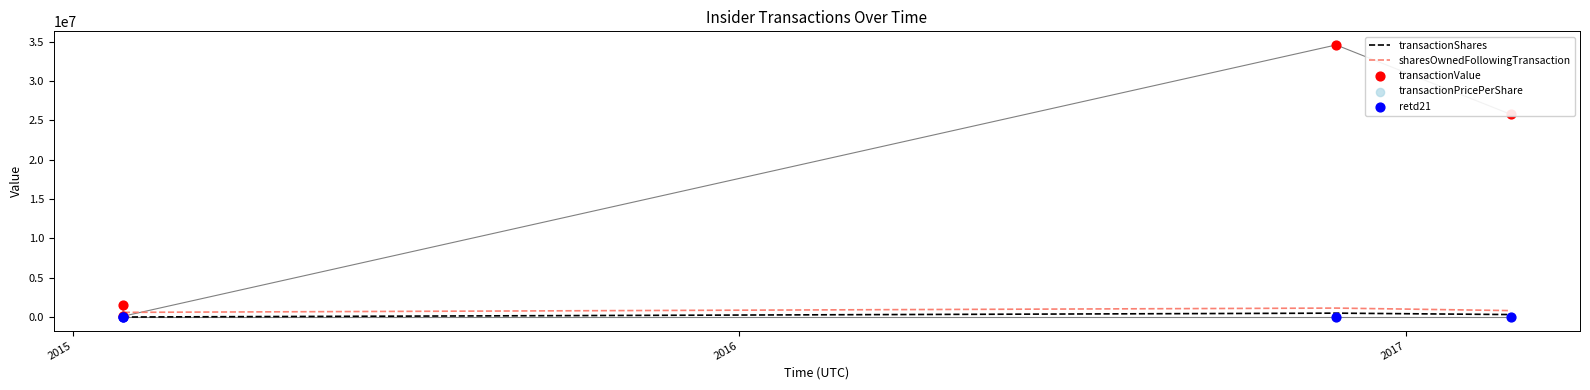

Which series contains the lowest Y value?

retd21